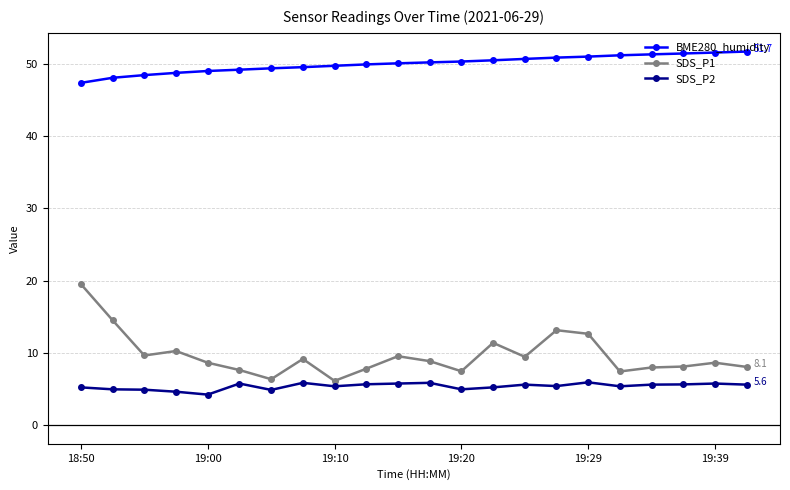

Rank the series by their maximum value, from highest to lowest.

BME280_humidity, SDS_P1, SDS_P2